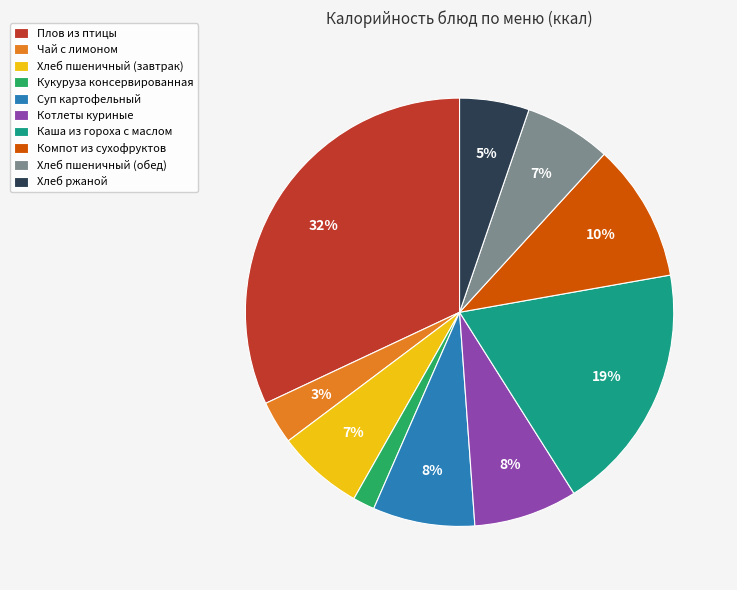

Do Чай с лимоном and Хлеб пшеничный (завтрак) together represent more than half of the pie?

No